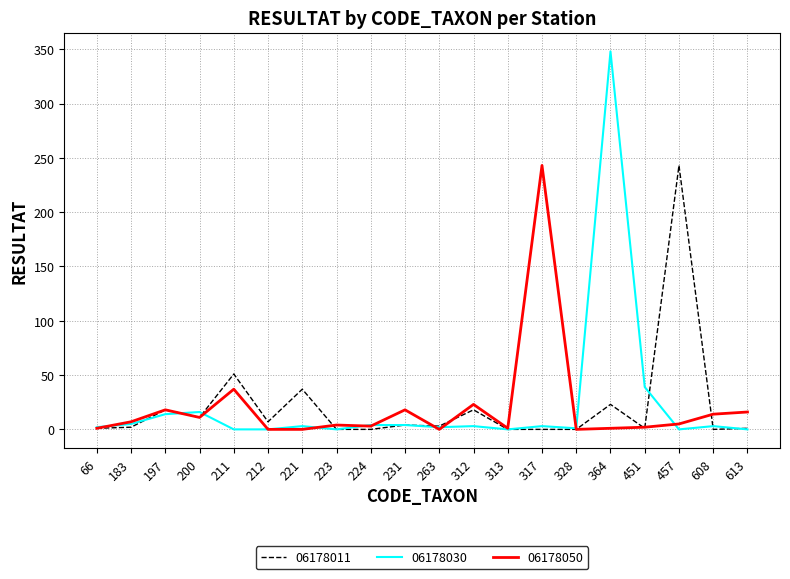

Which category has the highest value across all series?

364